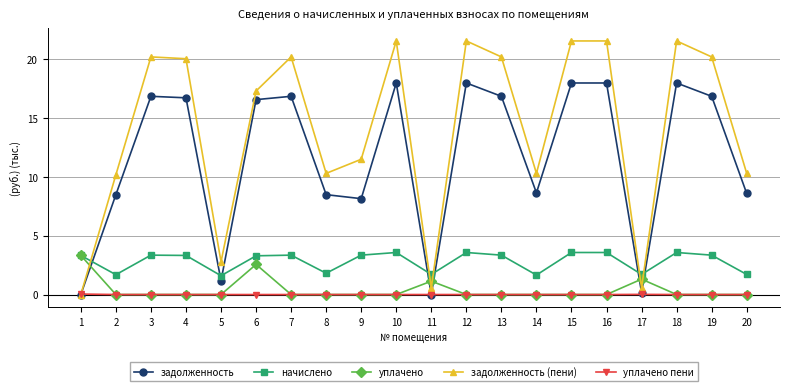

How many positive values does the задолженность (пени) series have?

19